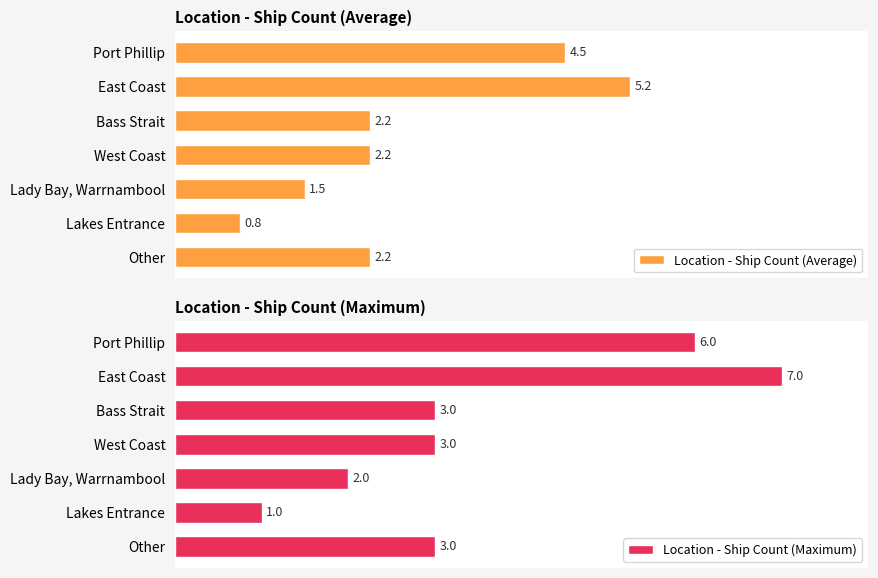

What is the difference between the highest and lowest values at 3?

0.8